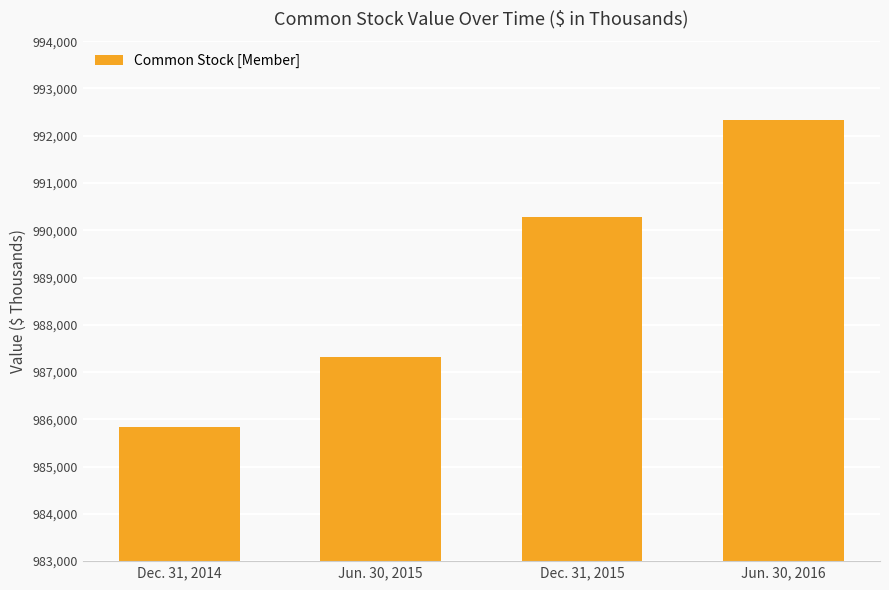

At which category does the chart reach its minimum across all series?

Dec. 31, 2014